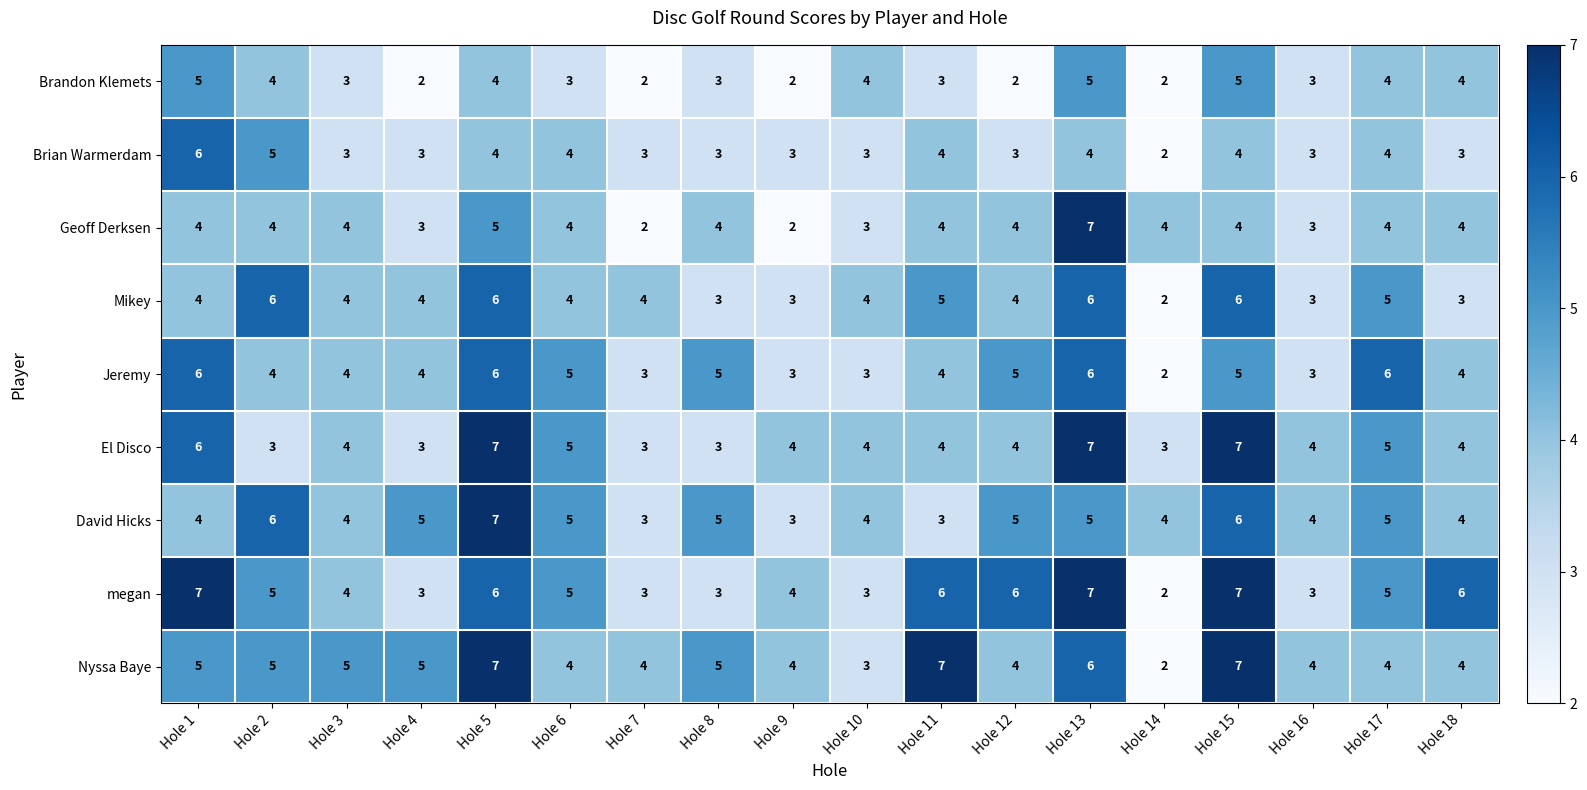

Is the value of Geoff Derksen at Hole 6 greater than the value of Brandon Klemets at Hole 11?

Yes